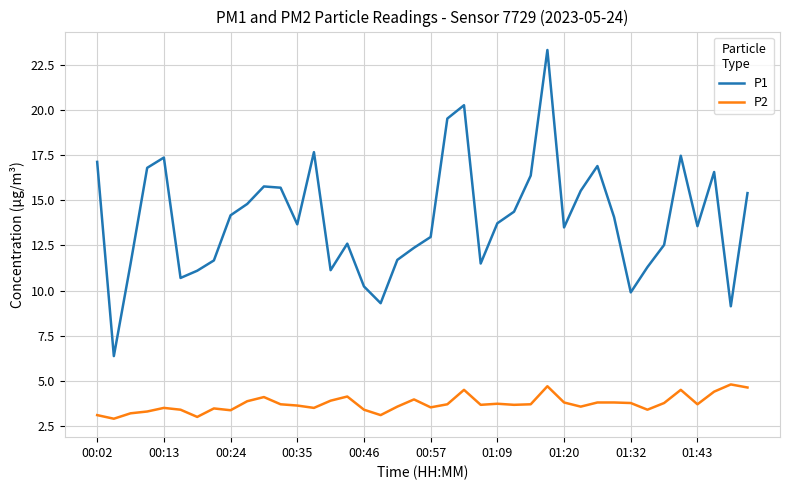

Which series has the widest spread of values?

P1